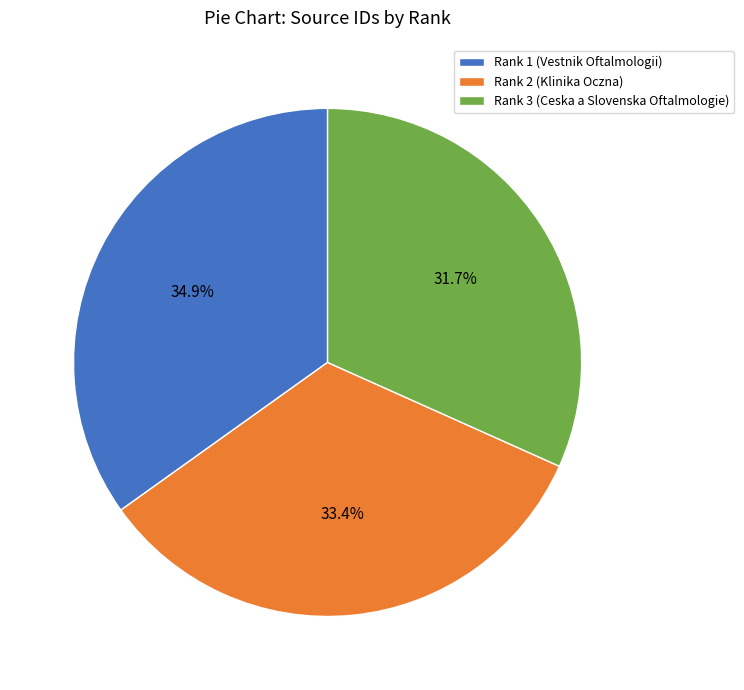

Count the number of slices in the pie.

3